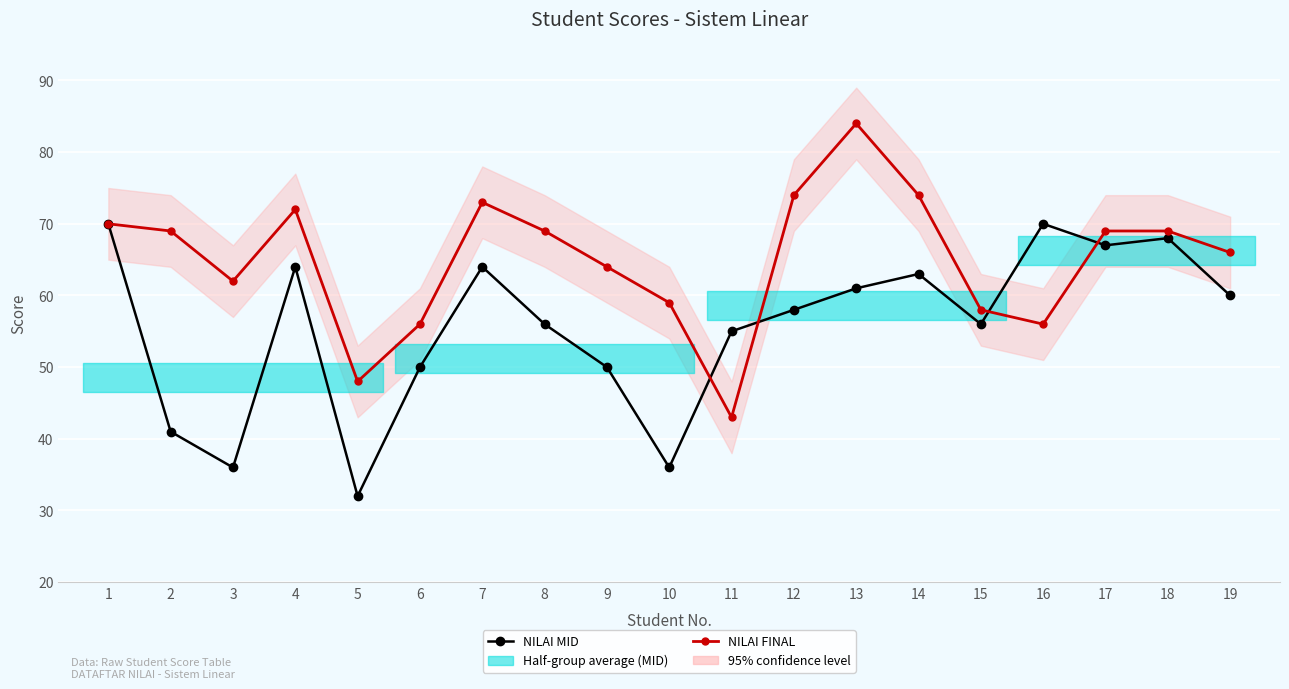

Reading left to right, list all the values displayed in this chart.

NILAI MID: 70	41	36	64	32	50	64	56	50	36	55	58	61	63	56	70	67	68	60
NILAI FINAL: 70	69	62	72	48	56	73	69	64	59	43	74	84	74	58	56	69	69	66